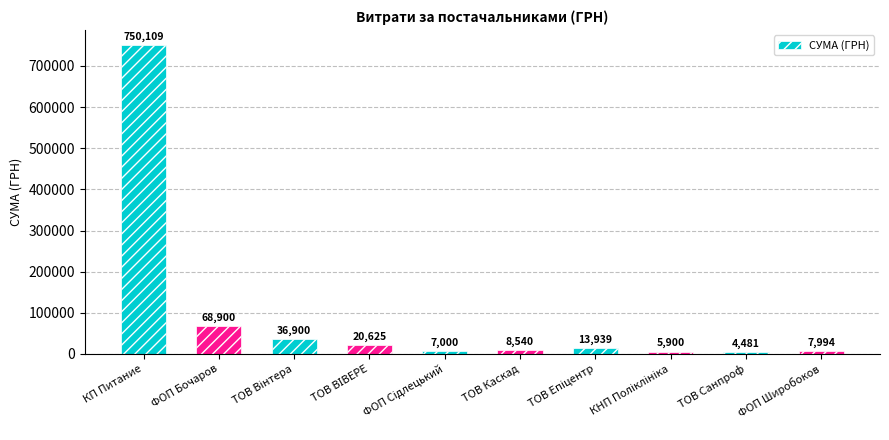

The value at ФОП Бочаров is 102206.7. True or false?

False